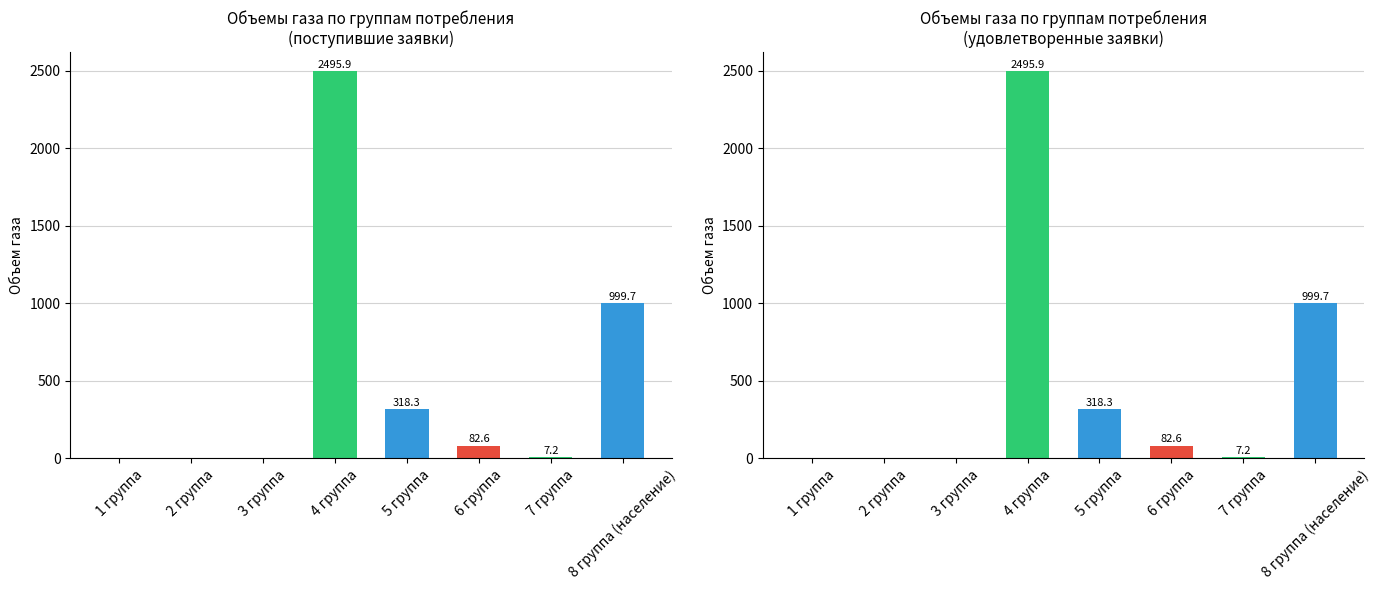

How many bars are there in each group?

2